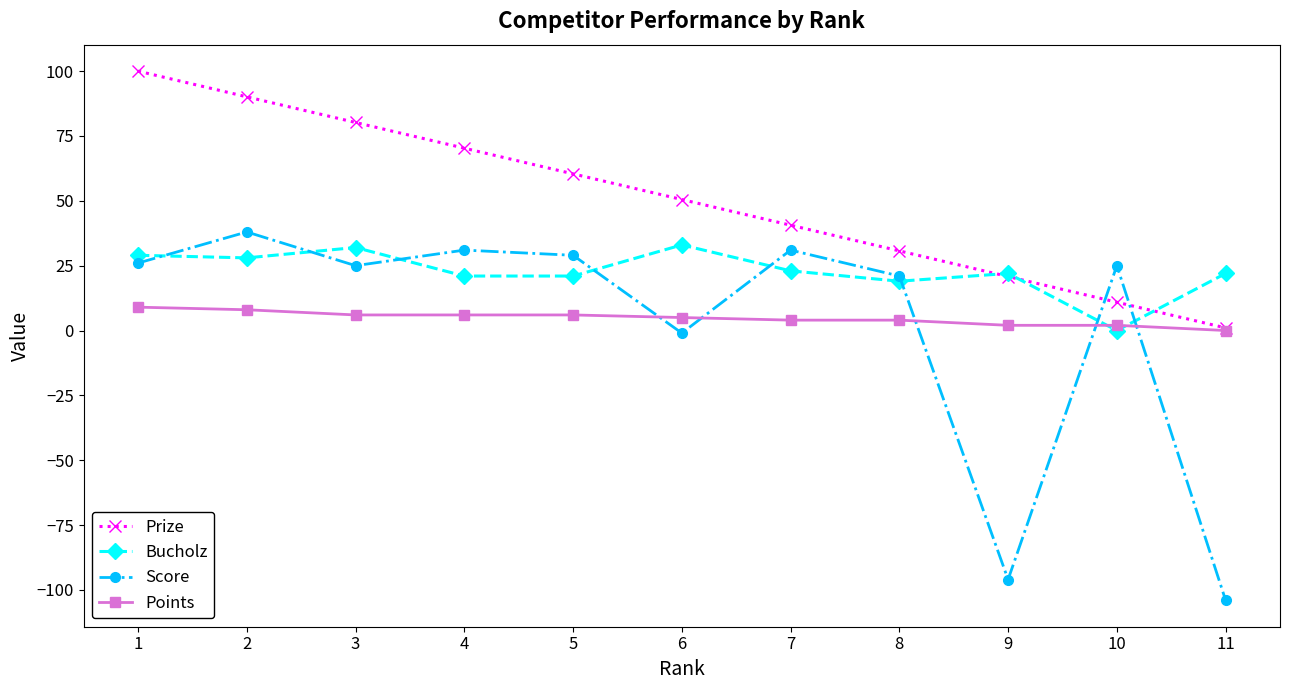

What are all the series names shown in the legend?

Prize, Bucholz, Score, Points